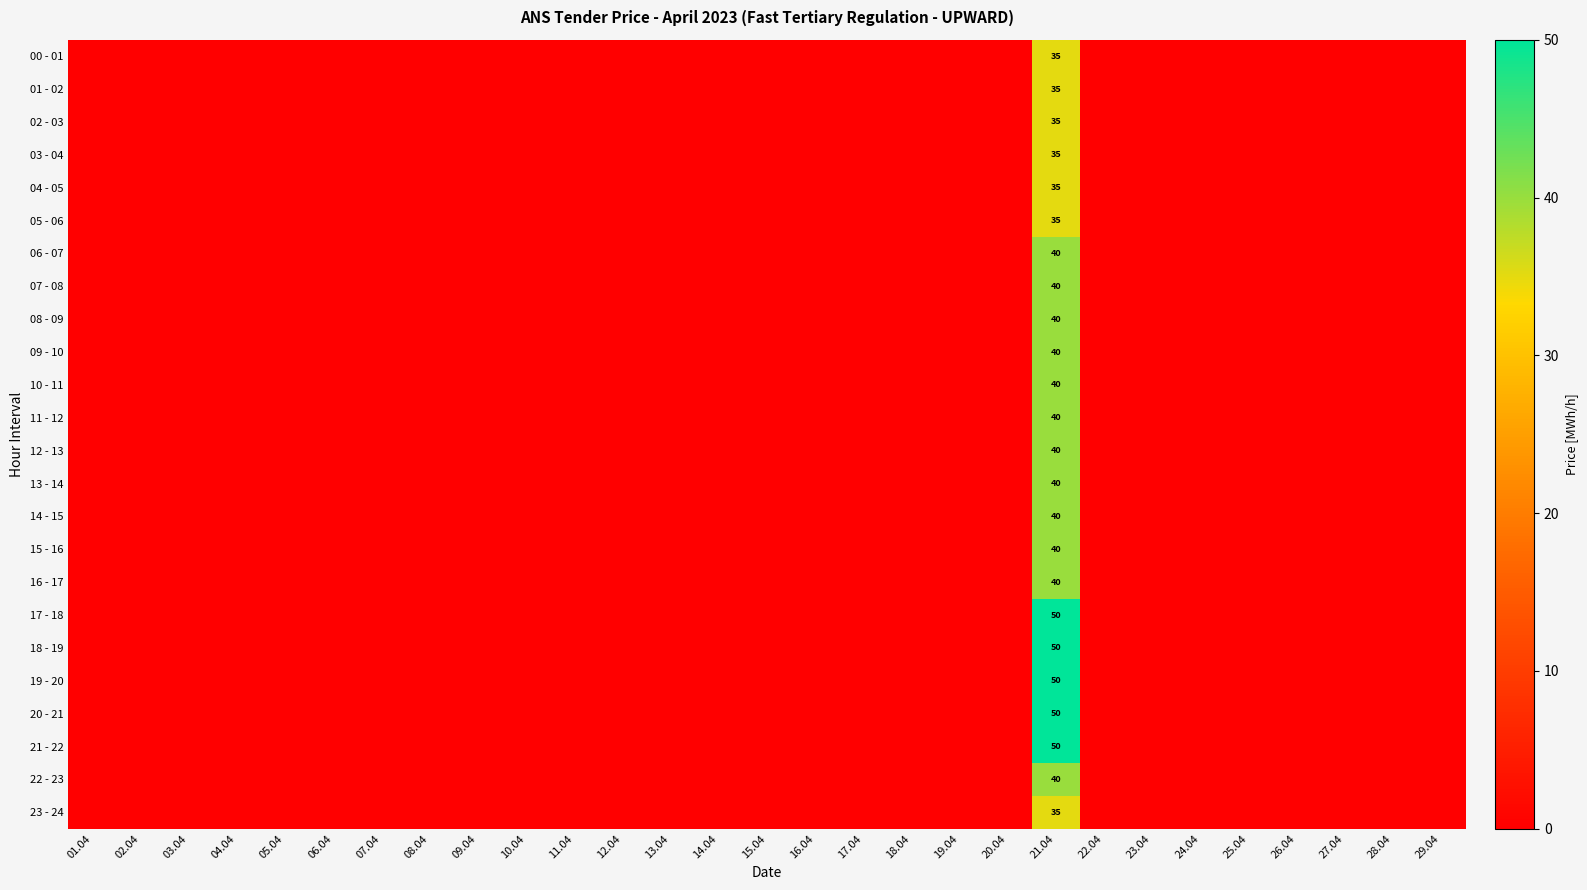

Between 01.04 and 29.04, which is larger?

01.04